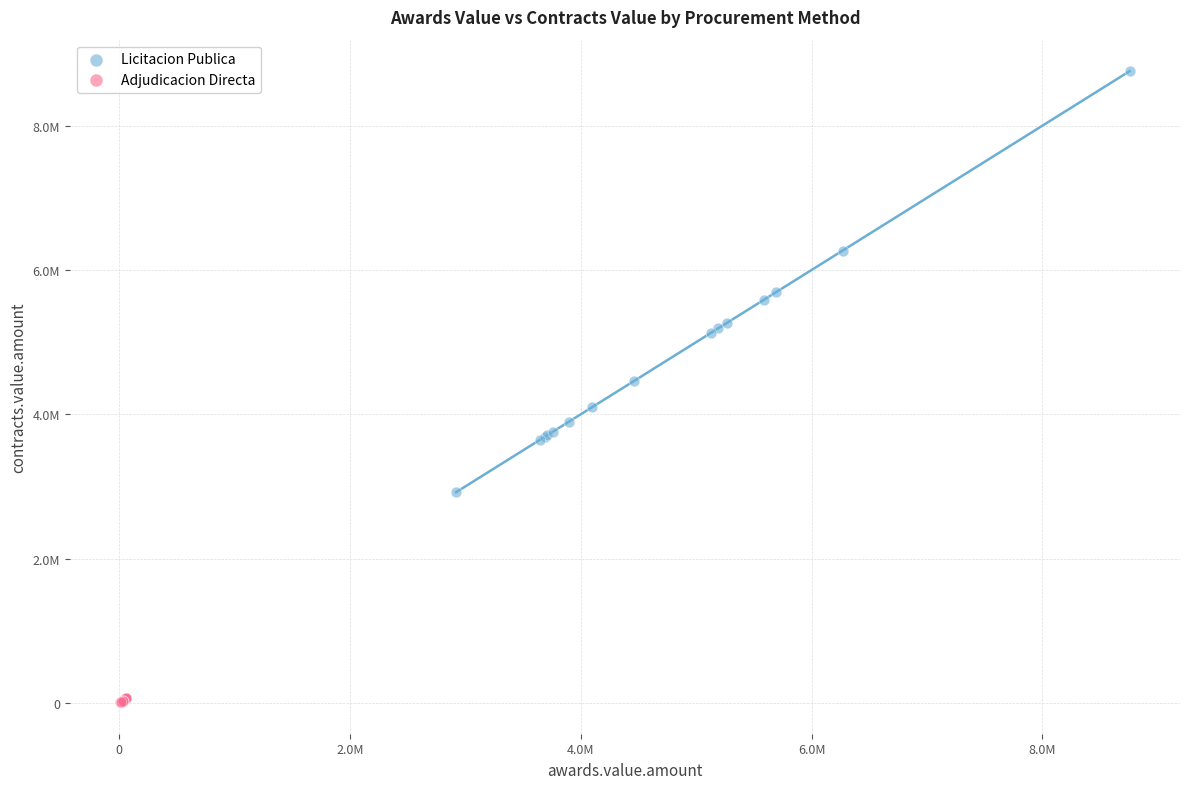

Which series contains the highest Y value?

Licitacion Publica